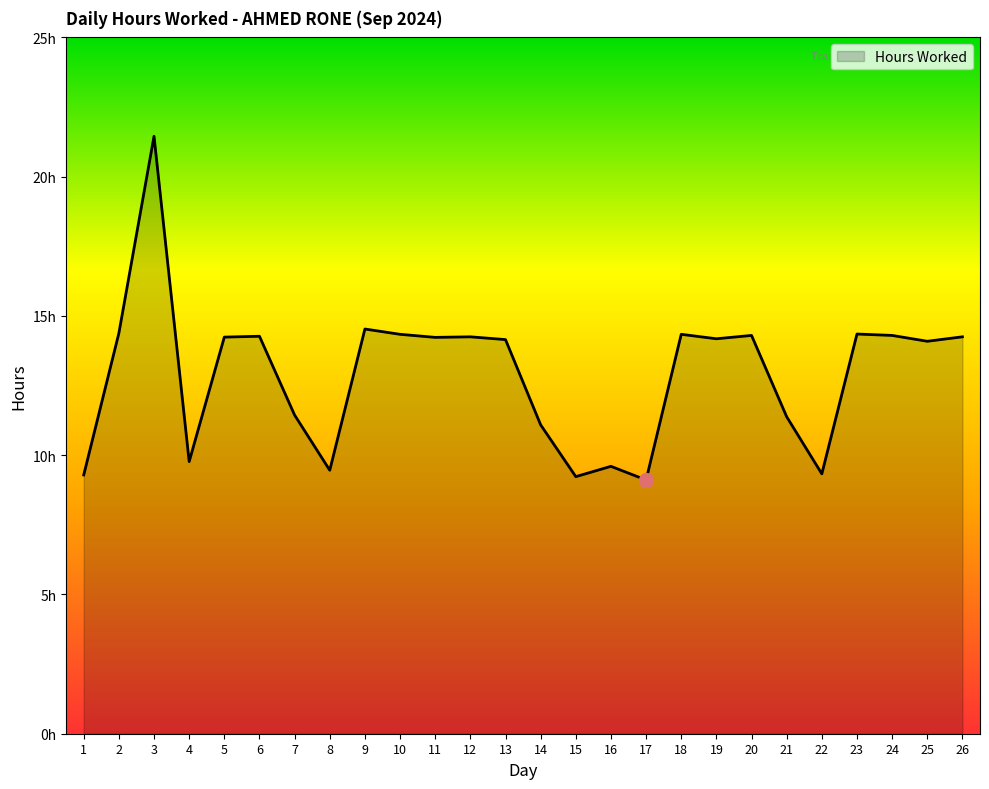

True or false: the data has more than 1 interior local peaks.

True